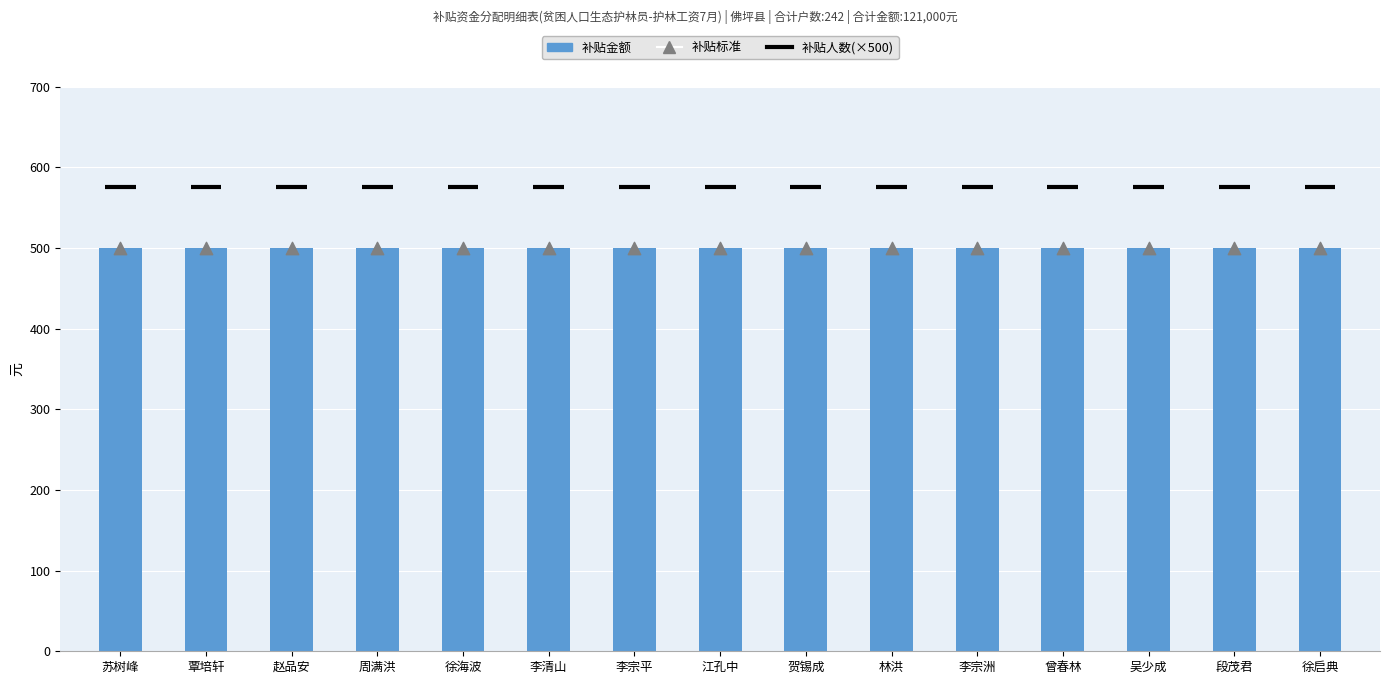

At how many categories does at least one series exceed 279?

15